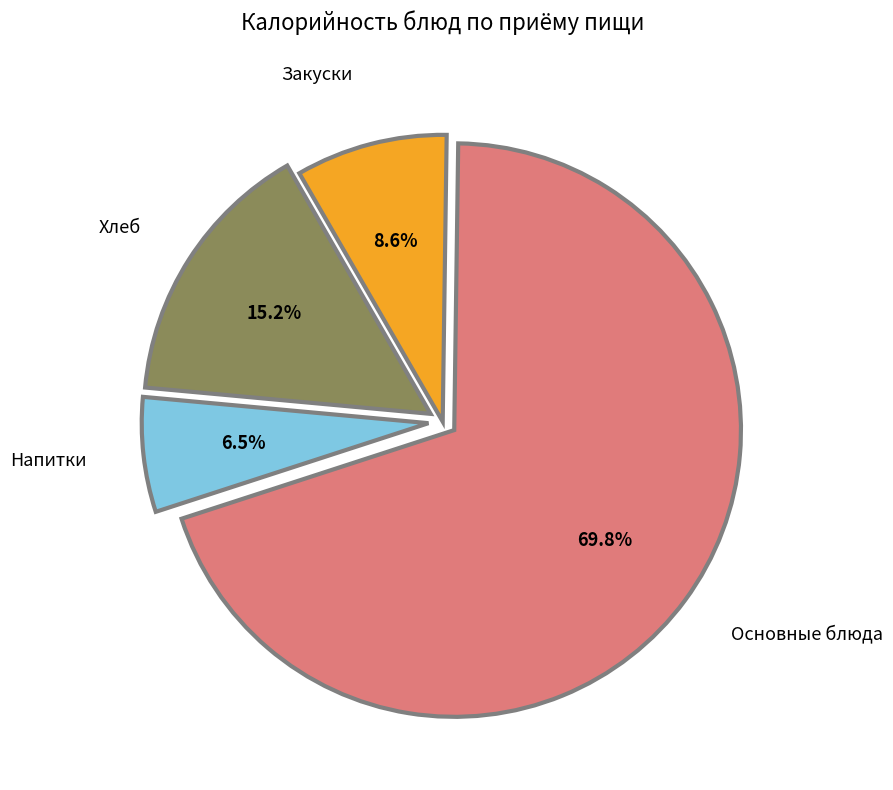

Which slice is the smallest?

Напитки